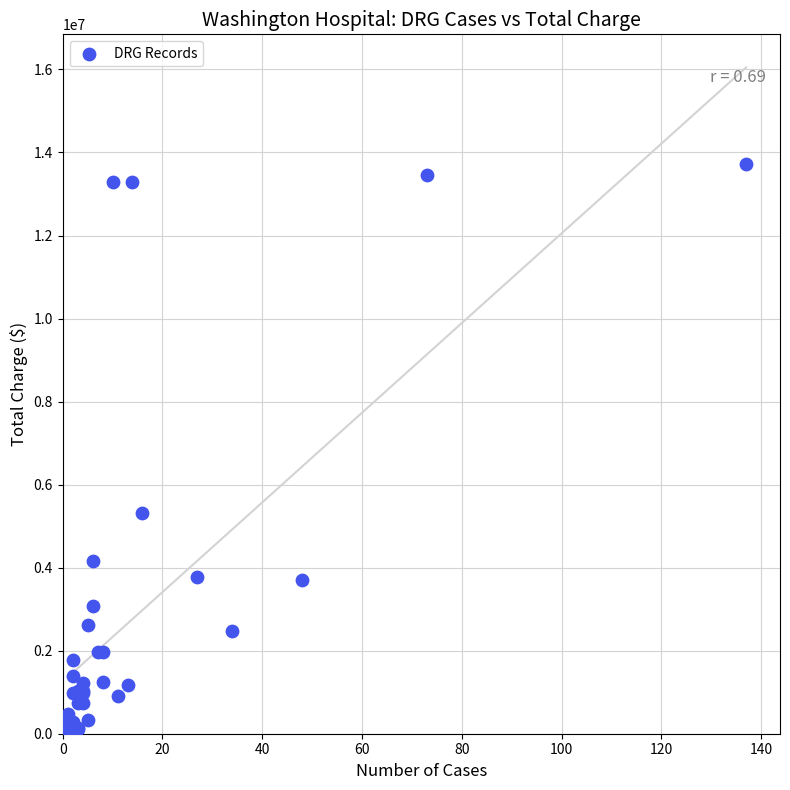

What Y value in the scatter plot is closest to 6889015?

5326978.5